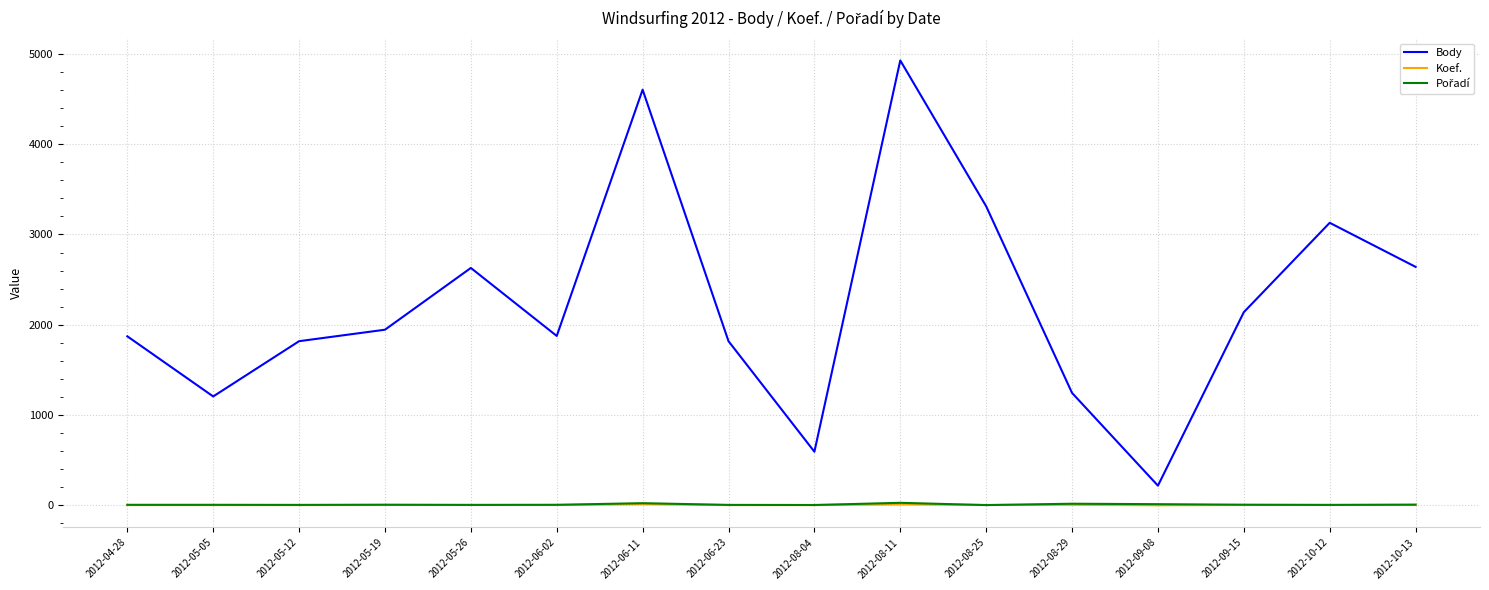

At which category is the sum across all series the highest?

2012-08-11